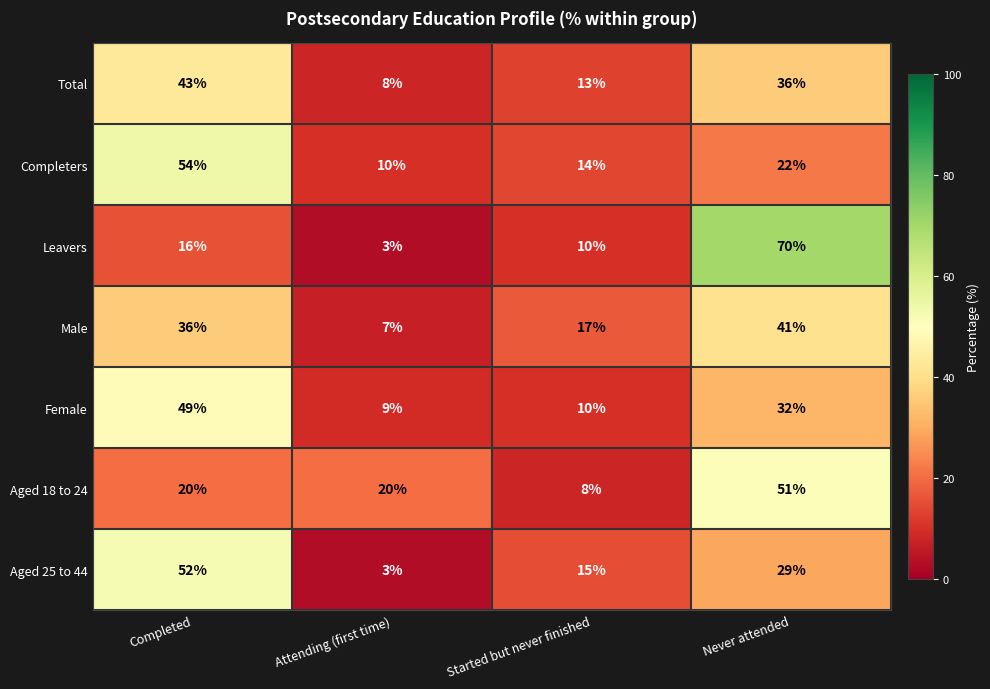

Reading left to right, what are all the values shown in this chart?

Total: 43	8	13	36
Completers: 54	10	14	22
Leavers: 16	3	10	70
Male: 36	7	17	41
Female: 49	9	10	32
Aged 18 to 24: 20	20	8	51
Aged 25 to 44: 52	3	15	29